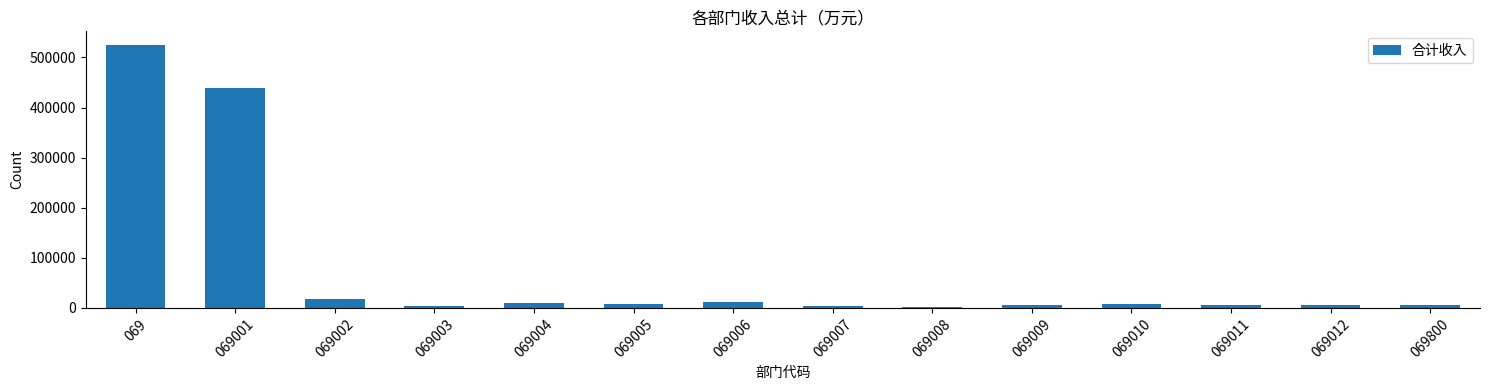

Where is the data nearest to the value 263973?

069001